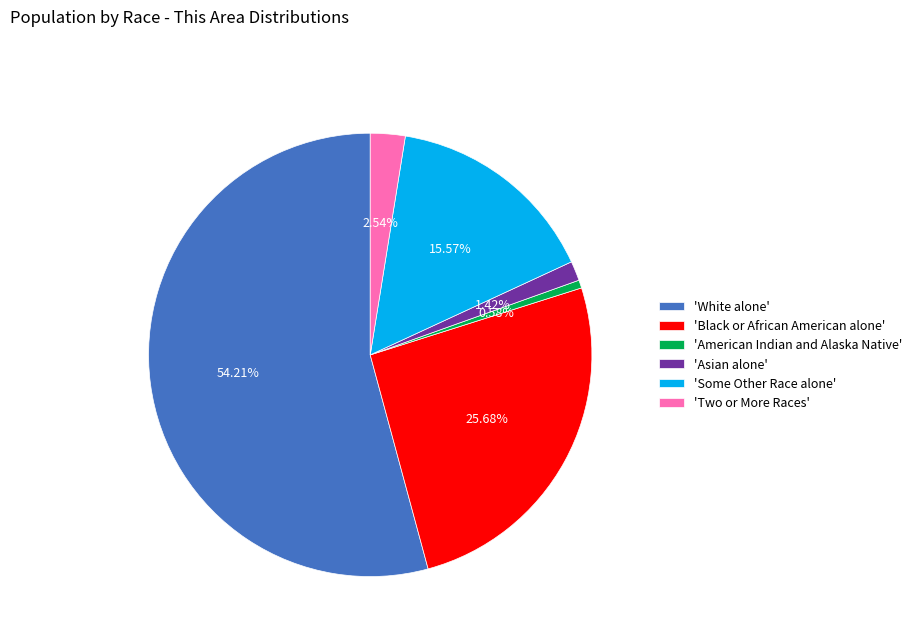

To the nearest percent, what is the difference between the largest and smallest slice percentages?

54%